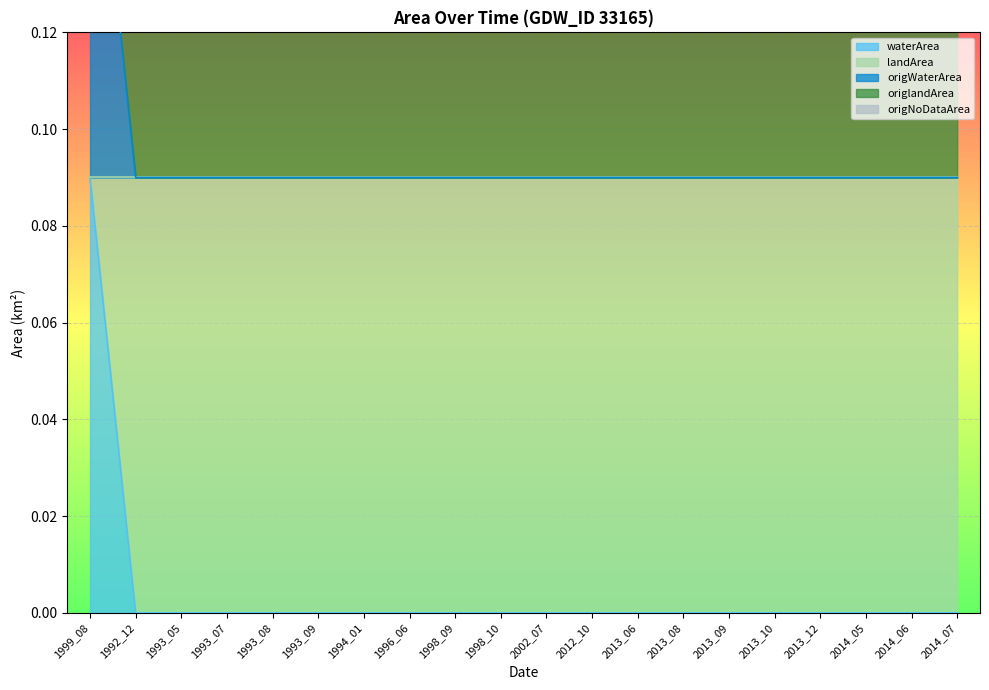

Reading left to right, what are all the values shown in this chart?

waterArea: 1999_08=0.1	1992_12=0.0	1993_05=0.0	1993_07=0.0	1993_08=0.0	1993_09=0.0	1994_01=0.0	1996_06=0.0	1998_09=0.0	1998_10=0.0	2002_07=0.0	2012_10=0.0	2013_06=0.0	2013_08=0.0	2013_09=0.0	2013_10=0.0	2013_12=0.0	2014_05=0.0	2014_06=0.0	2014_07=0.0
landArea: 1999_08=0.0	1992_12=0.1	1993_05=0.1	1993_07=0.1	1993_08=0.1	1993_09=0.1	1994_01=0.1	1996_06=0.1	1998_09=0.1	1998_10=0.1	2002_07=0.1	2012_10=0.1	2013_06=0.1	2013_08=0.1	2013_09=0.1	2013_10=0.1	2013_12=0.1	2014_05=0.1	2014_06=0.1	2014_07=0.1
origWaterArea: 1999_08=0.1	1992_12=0.0	1993_05=0.0	1993_07=0.0	1993_08=0.0	1993_09=0.0	1994_01=0.0	1996_06=0.0	1998_09=0.0	1998_10=0.0	2002_07=0.0	2012_10=0.0	2013_06=0.0	2013_08=0.0	2013_09=0.0	2013_10=0.0	2013_12=0.0	2014_05=0.0	2014_06=0.0	2014_07=0.0
origlandArea: 1999_08=0.0	1992_12=0.1	1993_05=0.1	1993_07=0.1	1993_08=0.1	1993_09=0.1	1994_01=0.1	1996_06=0.1	1998_09=0.1	1998_10=0.1	2002_07=0.1	2012_10=0.1	2013_06=0.1	2013_08=0.1	2013_09=0.1	2013_10=0.1	2013_12=0.1	2014_05=0.1	2014_06=0.1	2014_07=0.1
origNoDataArea: 1999_08=0.0	1992_12=0.0	1993_05=0.0	1993_07=0.0	1993_08=0.0	1993_09=0.0	1994_01=0.0	1996_06=0.0	1998_09=0.0	1998_10=0.0	2002_07=0.0	2012_10=0.0	2013_06=0.0	2013_08=0.0	2013_09=0.0	2013_10=0.0	2013_12=0.0	2014_05=0.0	2014_06=0.0	2014_07=0.0